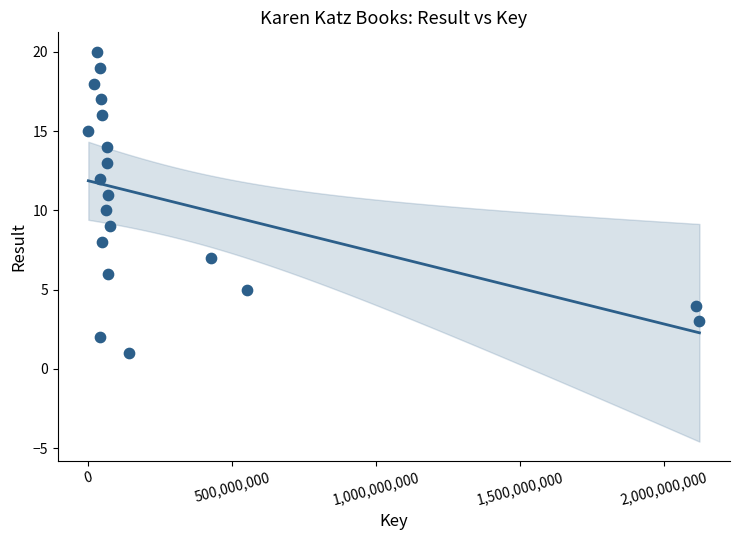

What is the range of Y values (max minus min)?

19